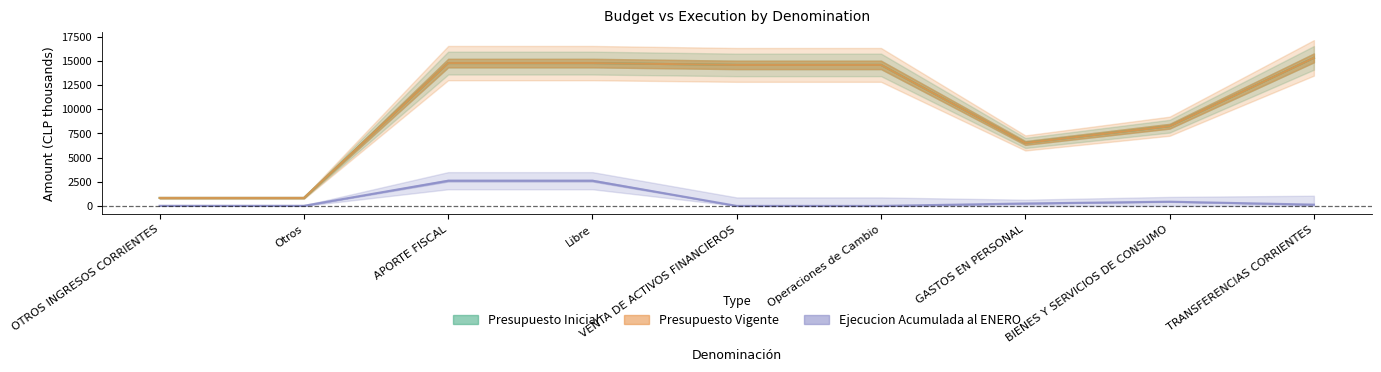

Rank the categories by Presupuesto Inicial value from lowest to highest.

OTROS INGRESOS CORRIENTES, Otros, GASTOS EN PERSONAL, BIENES Y SERVICIOS DE CONSUMO, VENTA DE ACTIVOS FINANCIEROS, Operaciones de Cambio, APORTE FISCAL, Libre, TRANSFERENCIAS CORRIENTES